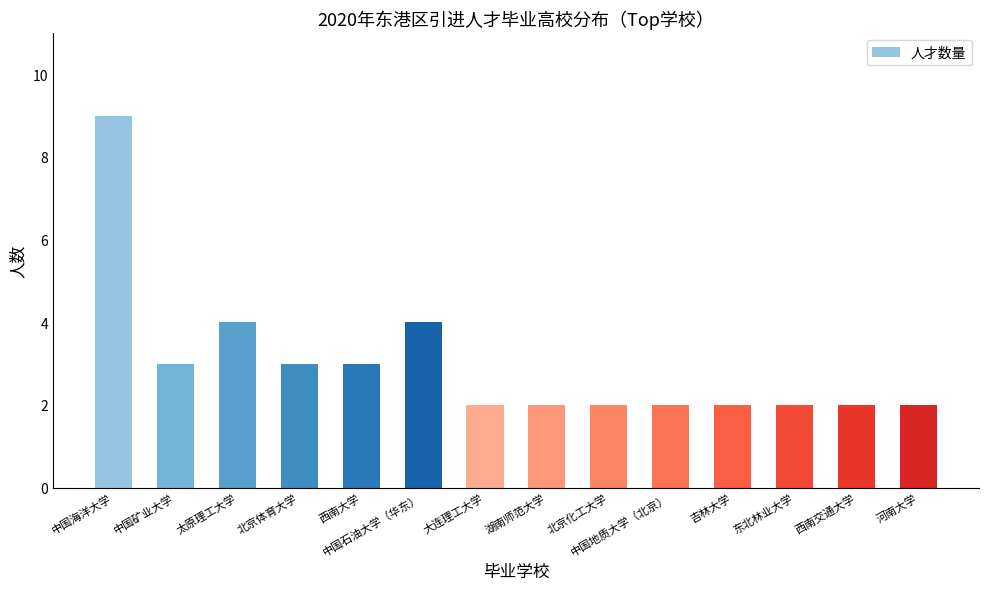

Which category has the highest value across all series?

中国海洋大学